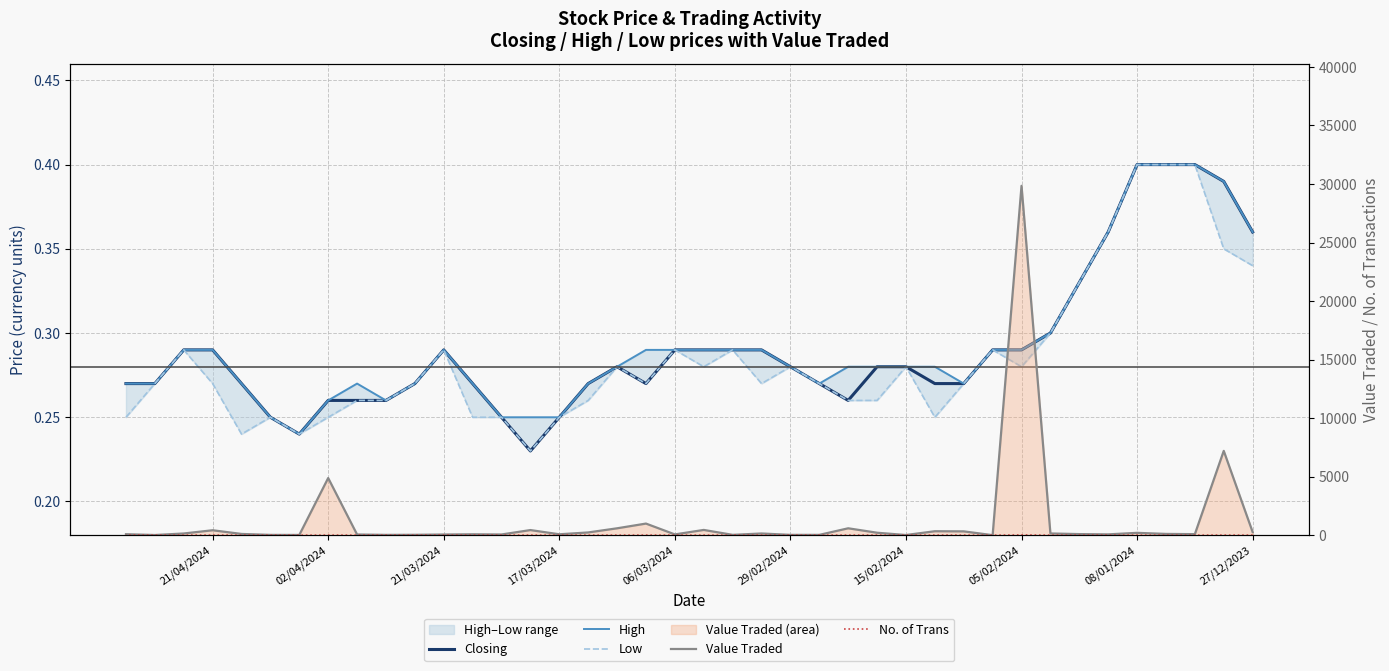

Which series has the largest total across all categories?

Value Traded